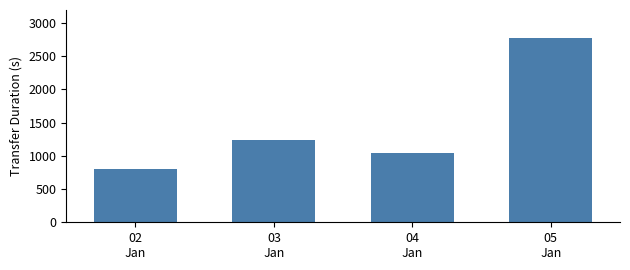

How many data points are less than 1236?

2